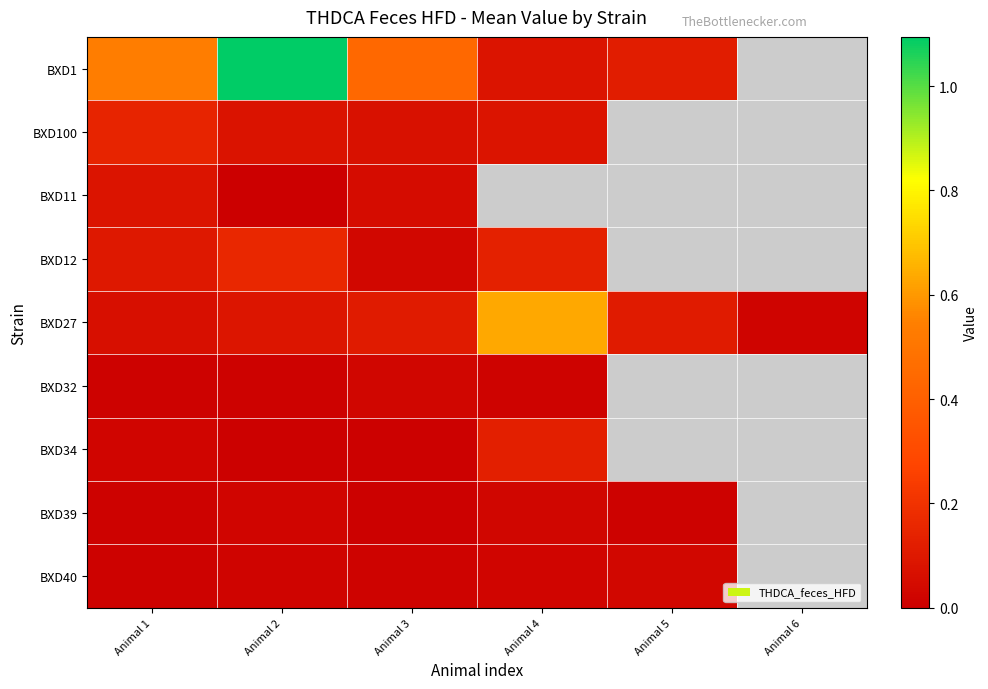

What is the greatest value displayed?

1.1